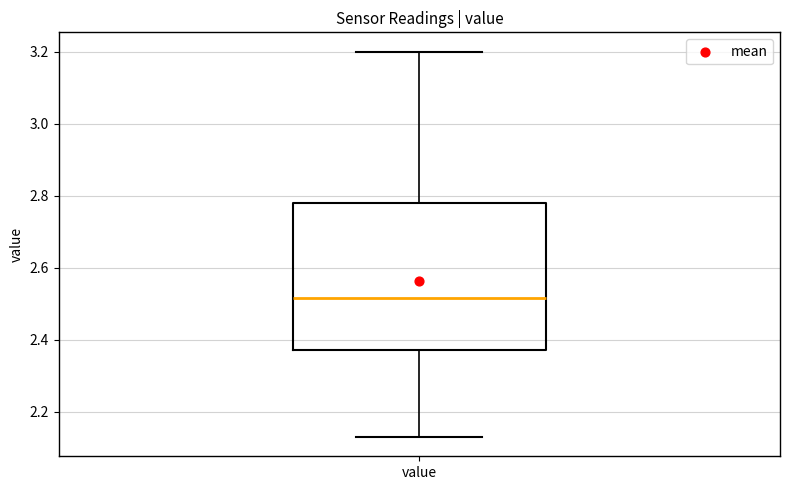

Read this box plot against the y-axis: the position of the median line, the range covered by the box, and the ends of both whiskers. The values are not printed on the chart, so give them approximately, as read against the axis.

median 2.52, box 2.38 to 2.78, whiskers 2.14 to 3.20